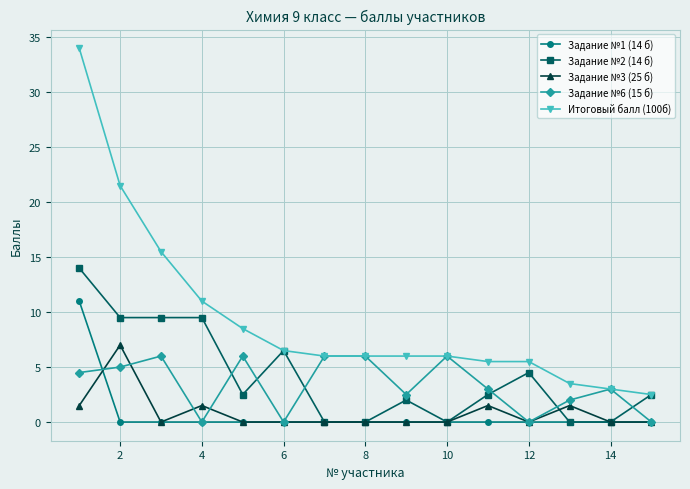

True or false: Итоговый балл (100б) and Задание №1 (14 б) cross at least once.

False